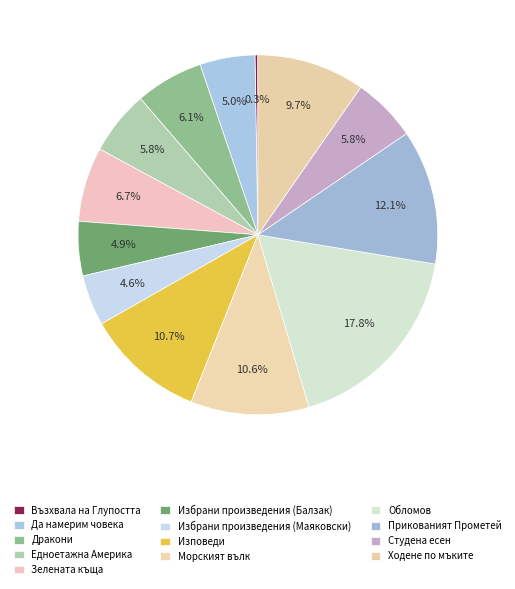

Count the number of slices in the pie.

13